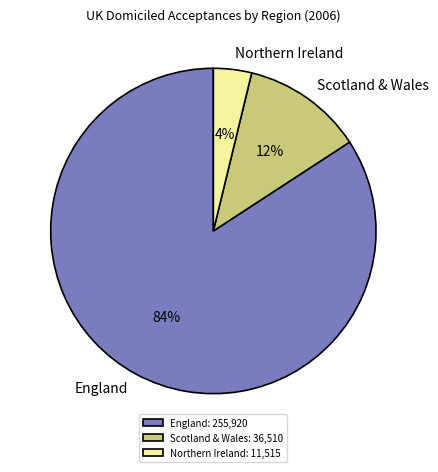

To the nearest percent, what portion does Scotland & Wales represent?

12%